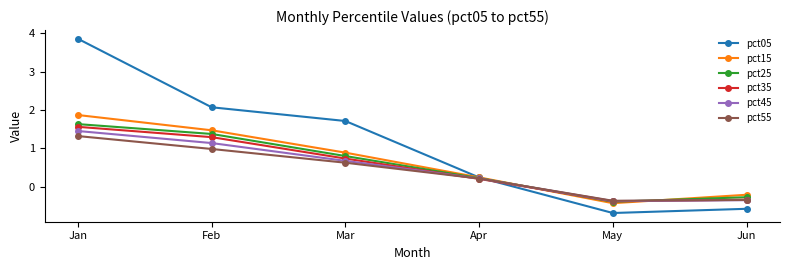

Which category has the lowest value in the pct25 series?

May